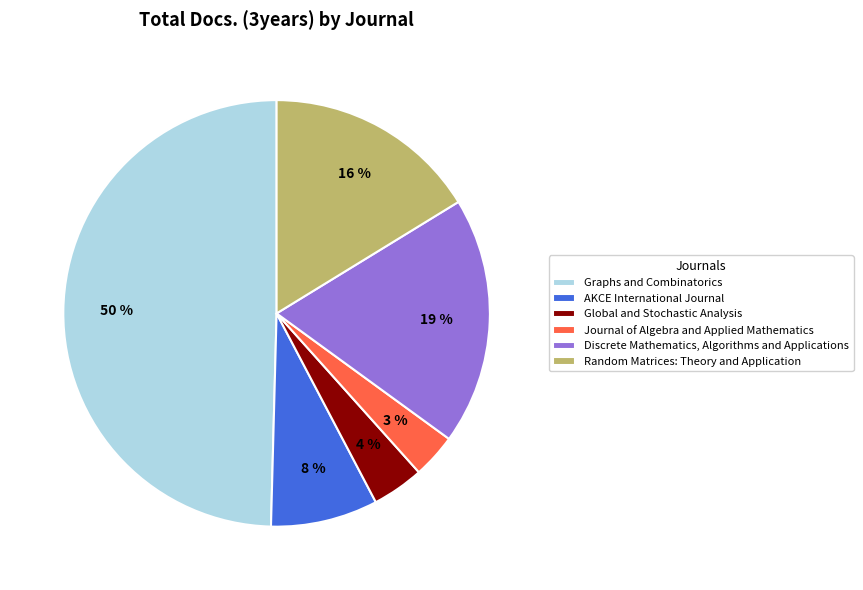

Between Global and Stochastic Analysis and Discrete Mathematics, Algorithms and Applications, which is larger?

Discrete Mathematics, Algorithms and Applications